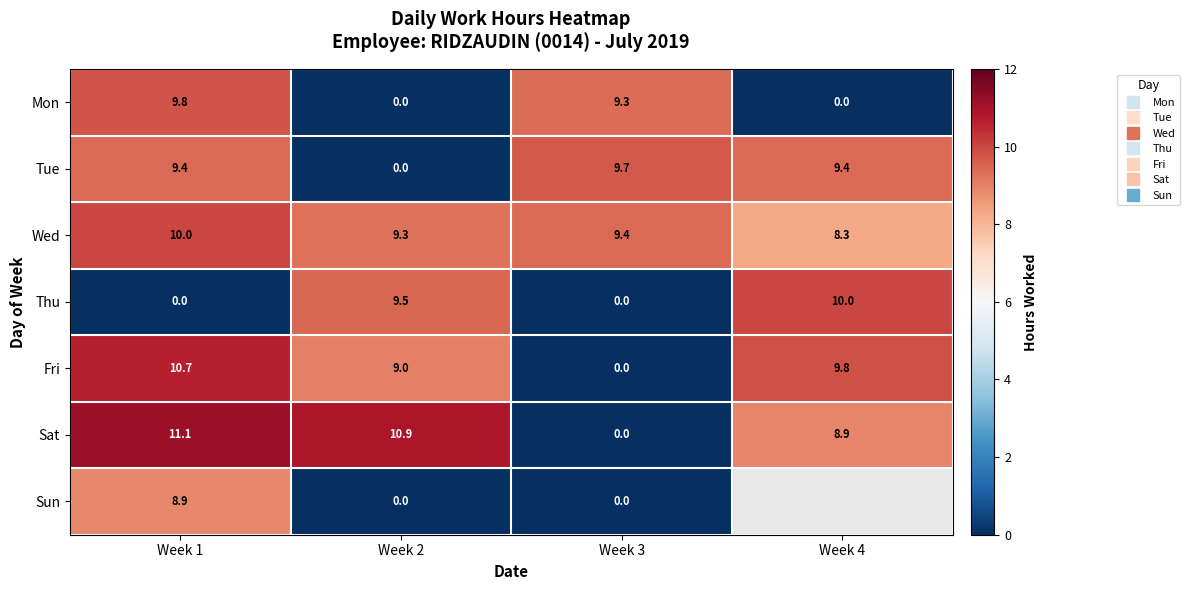

What is the sum of all Sat values?

30.9